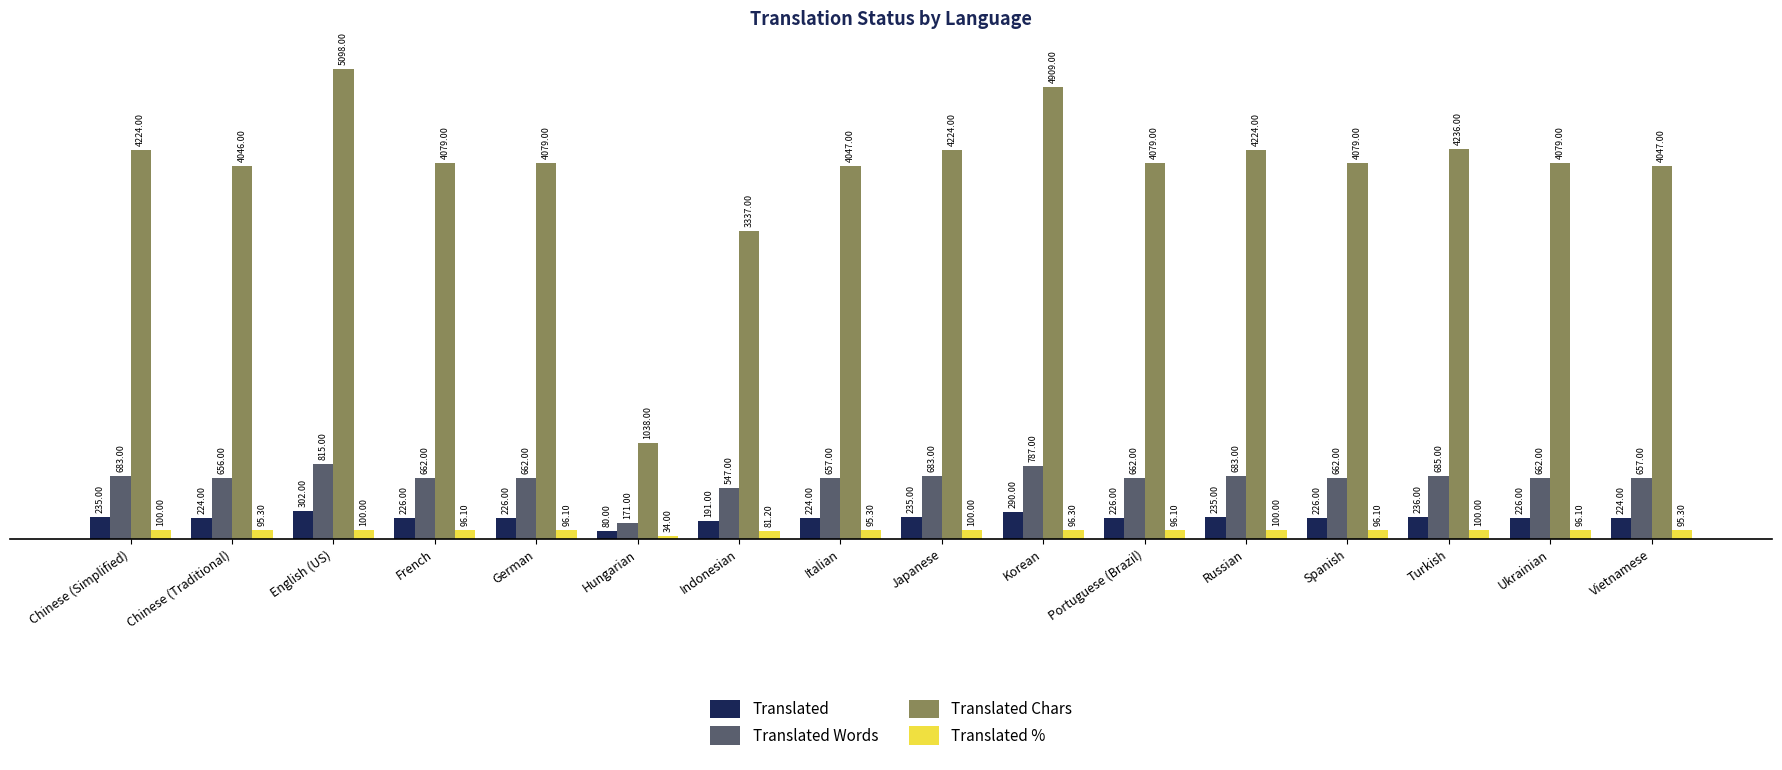

What is the total value across all series at Italian?

5023.3